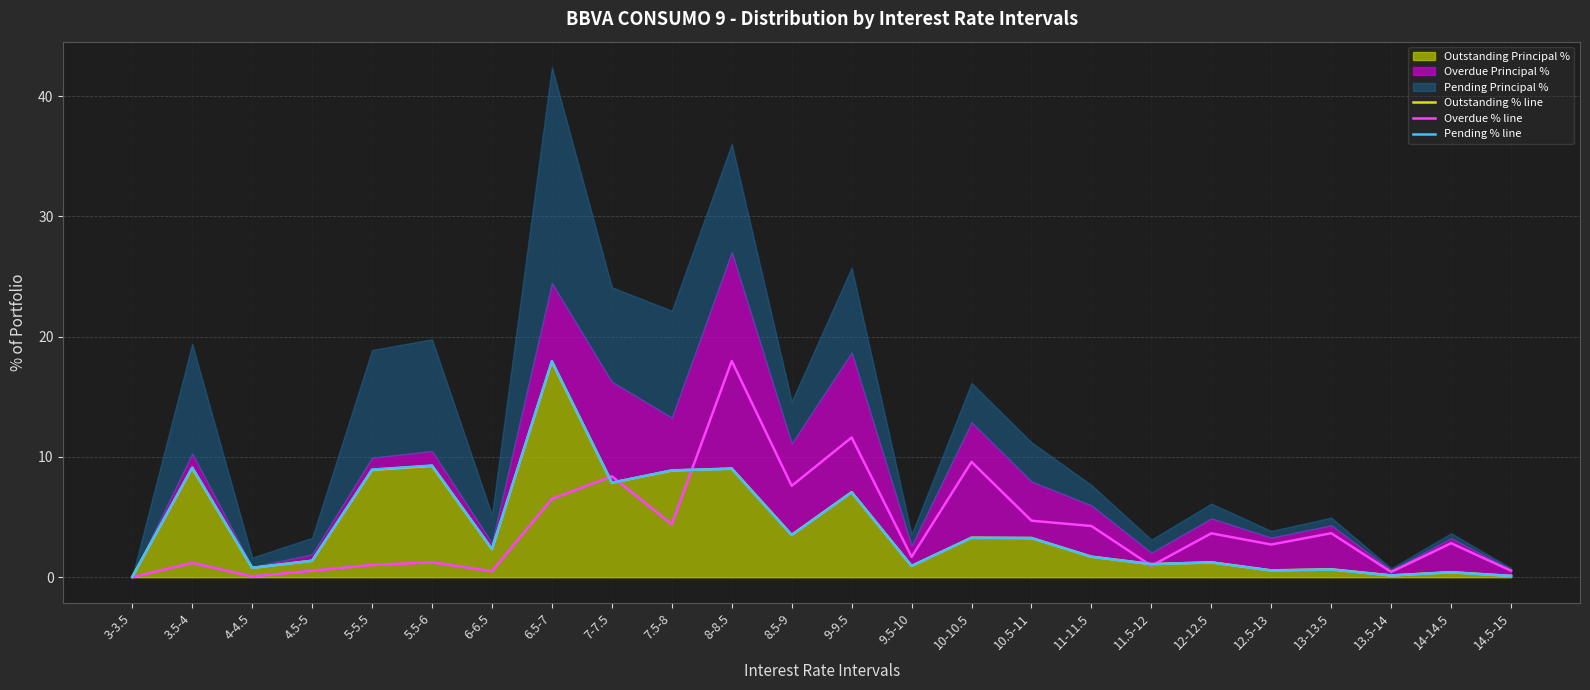

At which category does the chart reach its minimum across all series?

3-3.5